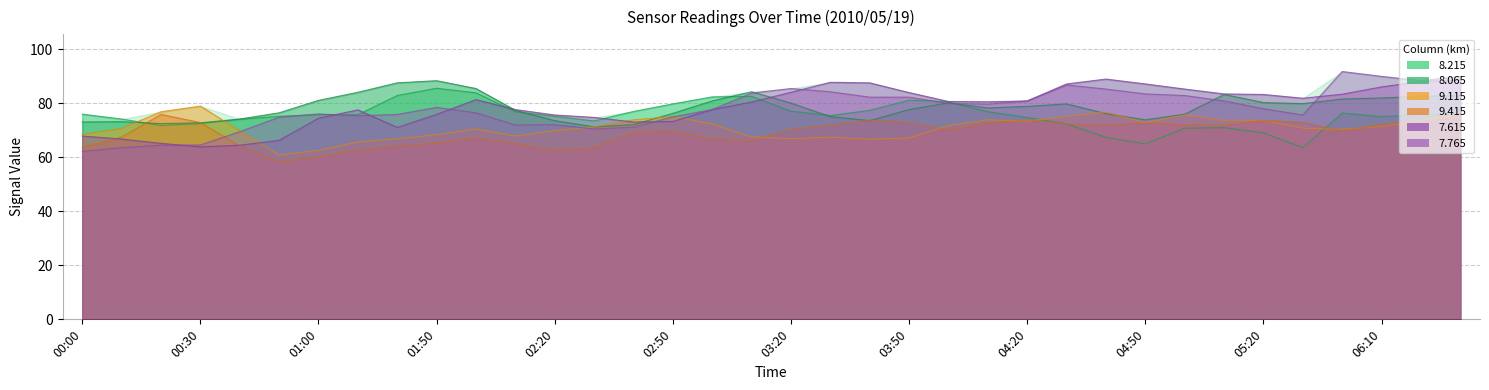

How many lines are shown in the chart?

6